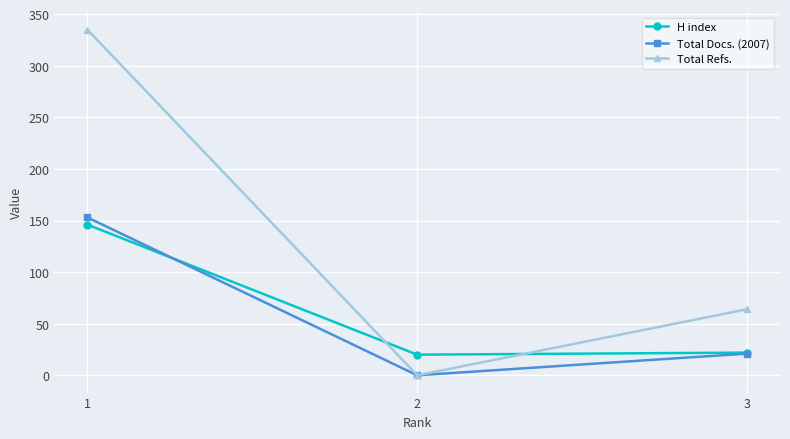

What is the total value across all series at 2?

20